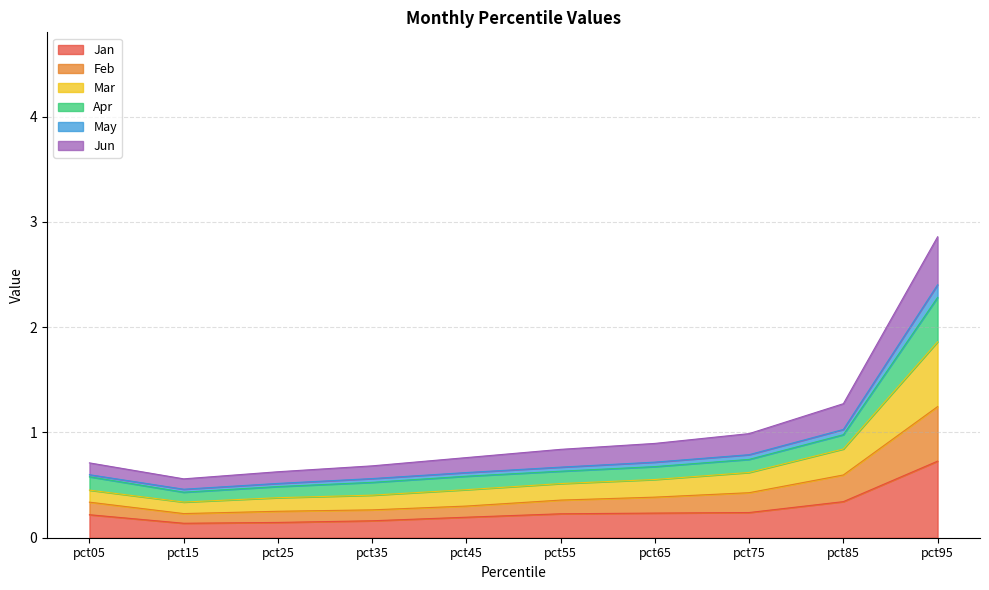

At which category is the sum across all series the highest?

pct95